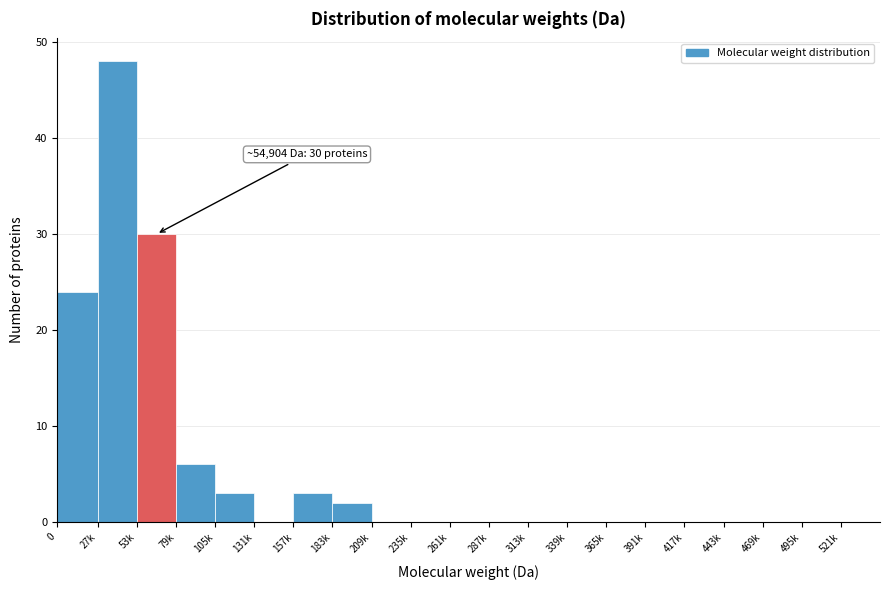

Reading left to right, list all the values displayed in this chart.

0=24	27k=48	53k=30	79k=6	105k=3	131k=0	157k=3	183k=2	209k=0	235k=0	261k=0	287k=0	313k=0	339k=0	365k=0	391k=0	417k=0	443k=0	469k=0	495k=0	521k=0